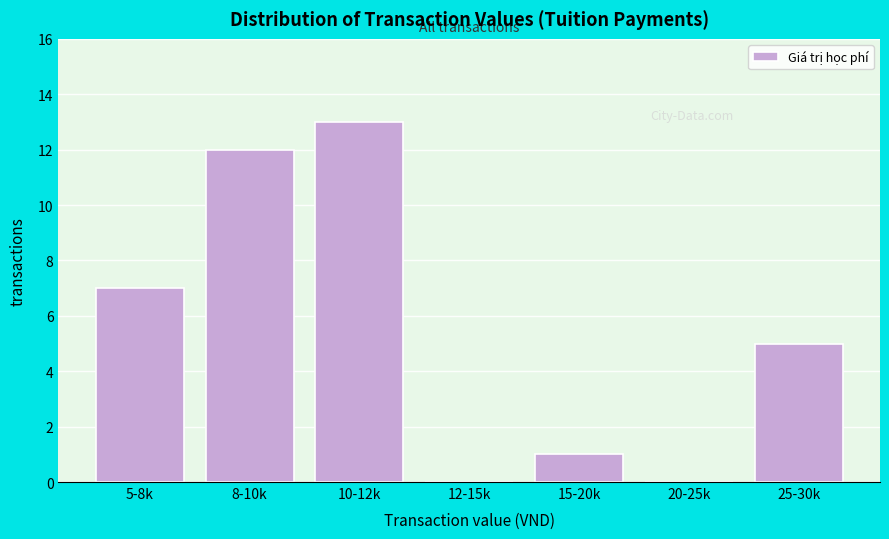

Reading left to right, transcribe all the data shown in this chart.

5-8k=7	8-10k=12	10-12k=13	12-15k=0	15-20k=1	20-25k=0	25-30k=5